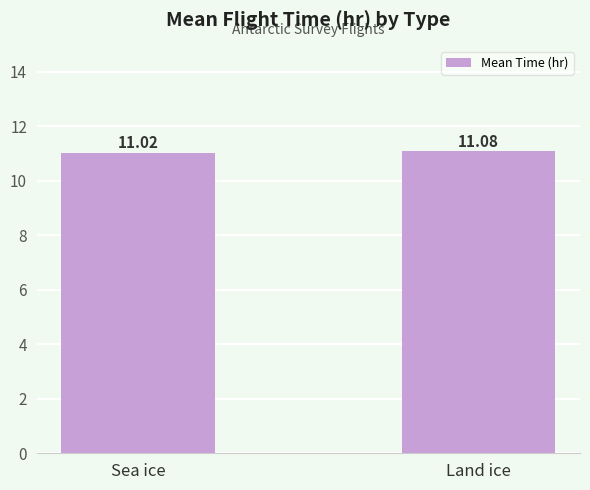

At which category does the chart reach its minimum across all series?

Sea ice